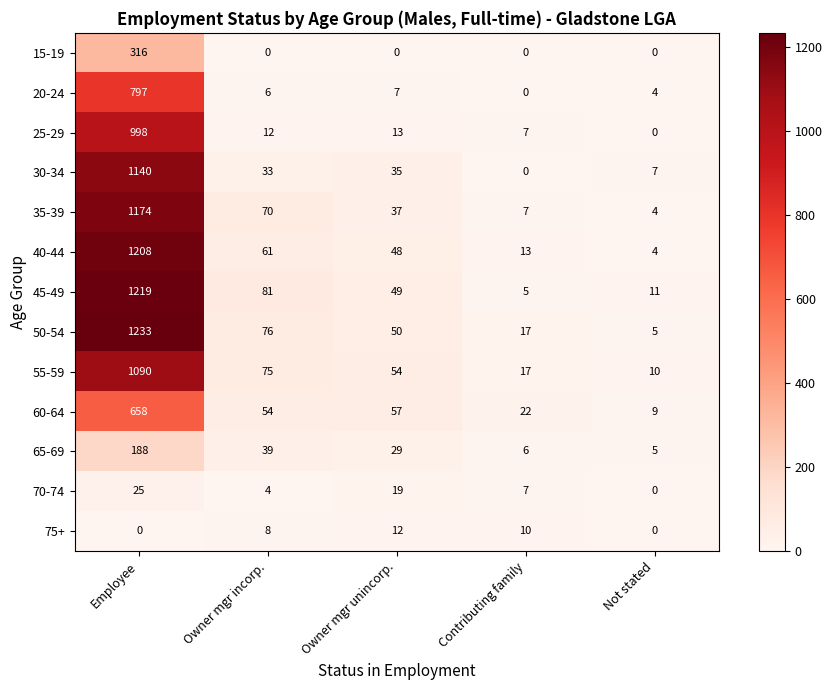

At how many categories does at least one series exceed 833?

1